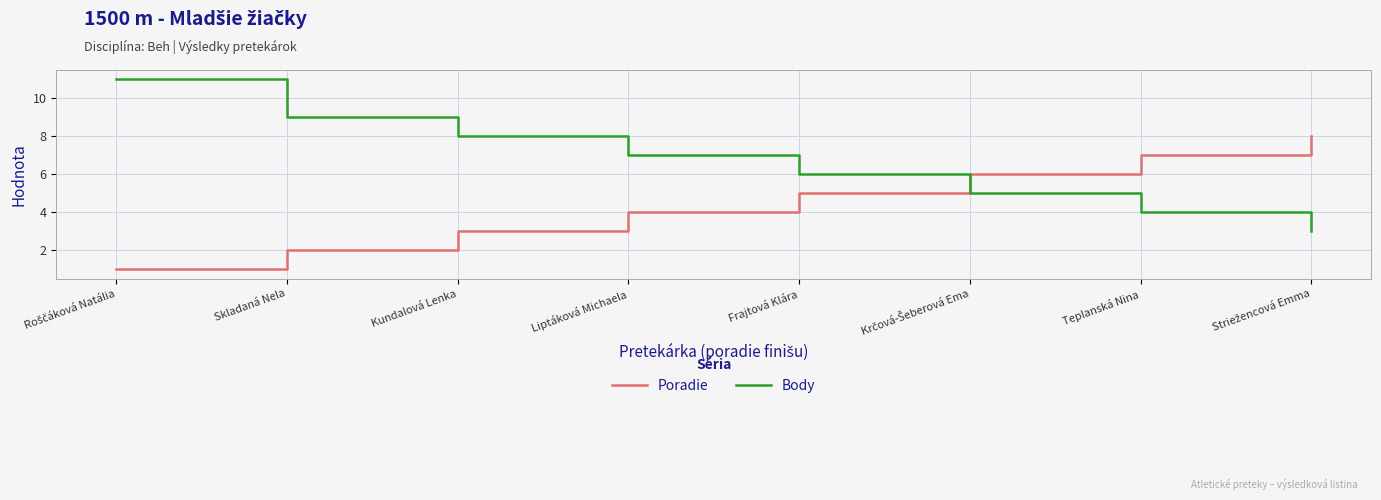

What position from the left is Skladaná Nela?

2